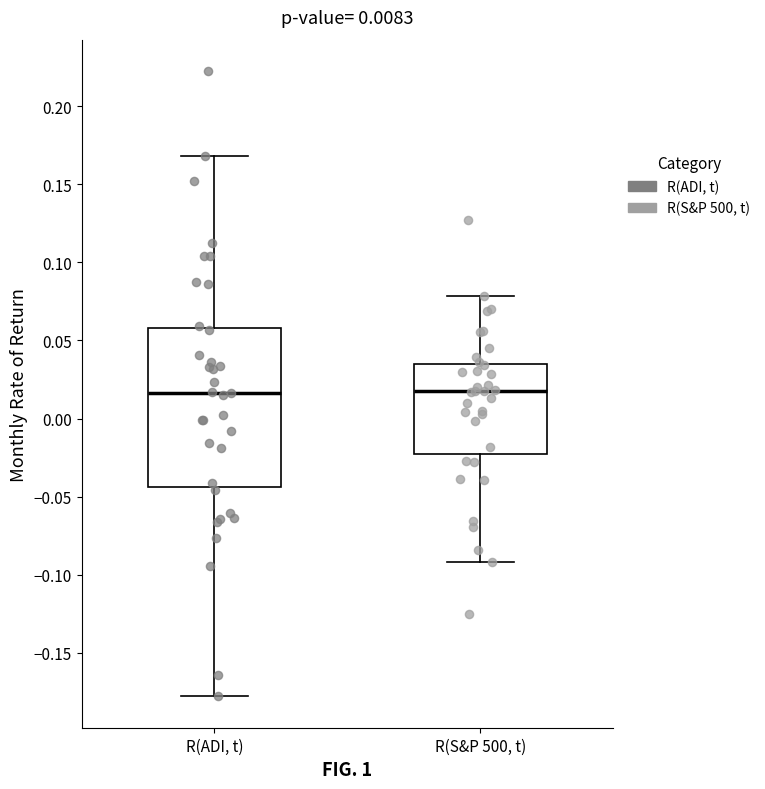

Comparing the boxes themselves (not the whiskers), which one is the tallest?

R(ADI, t)